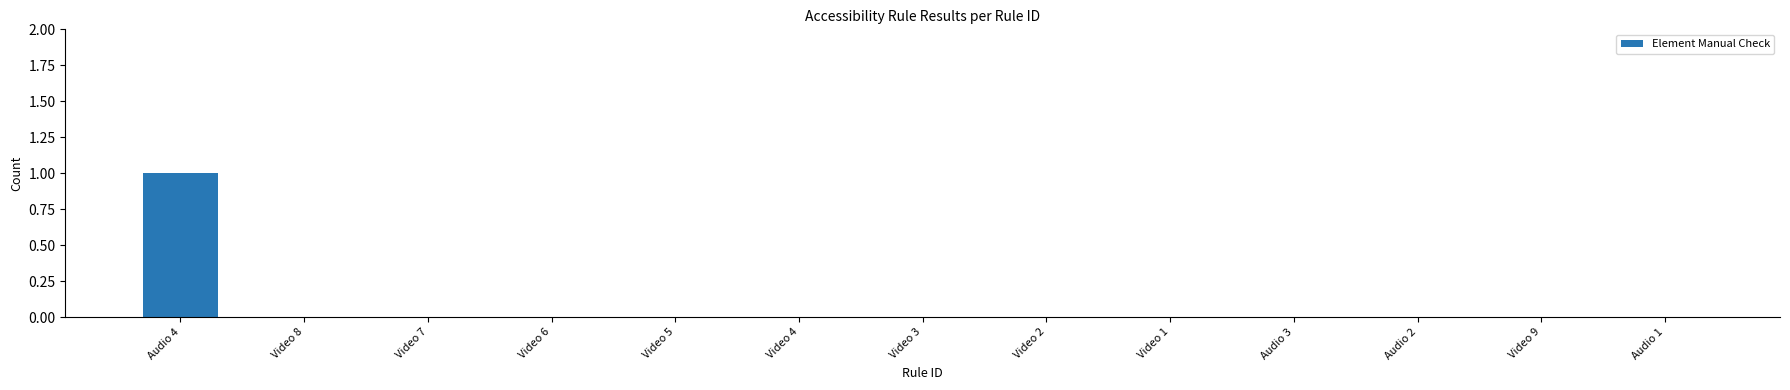

Between Video 5 and Audio 4, which is larger?

Audio 4